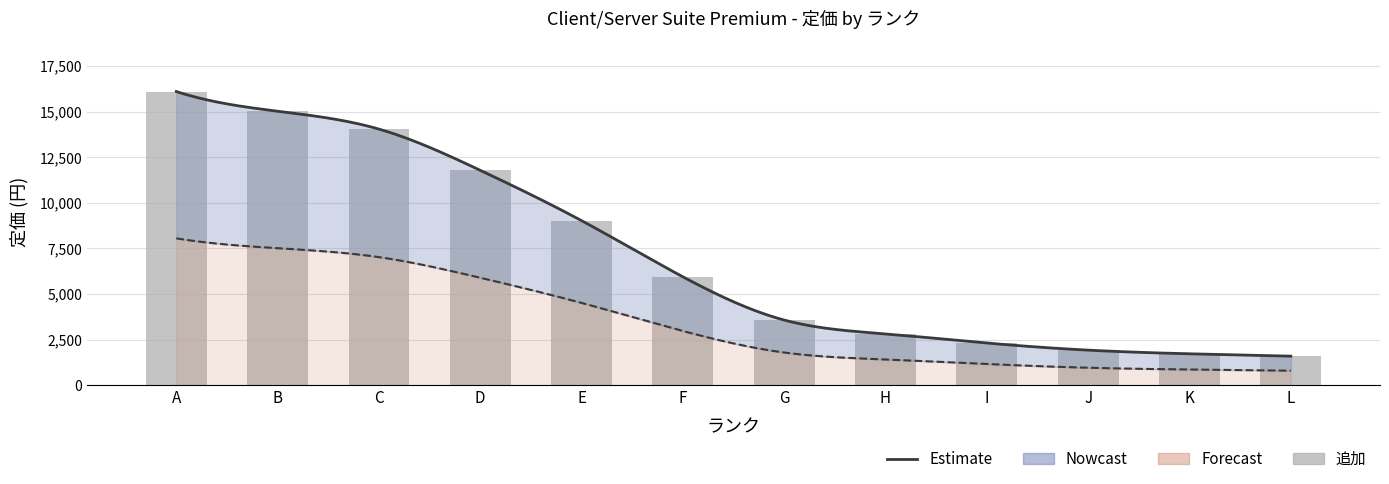

What is the difference between the second highest and minimum values in the 新規(初年度) series?

13430